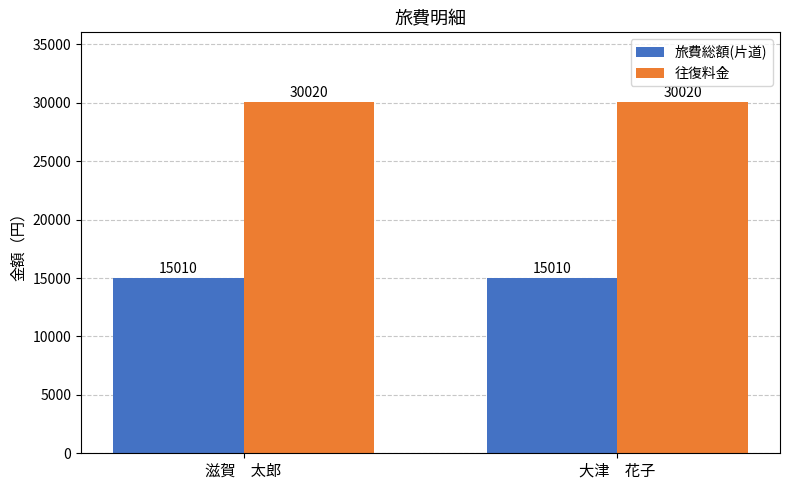

What is the total value across all series at 大津　花子?

45030